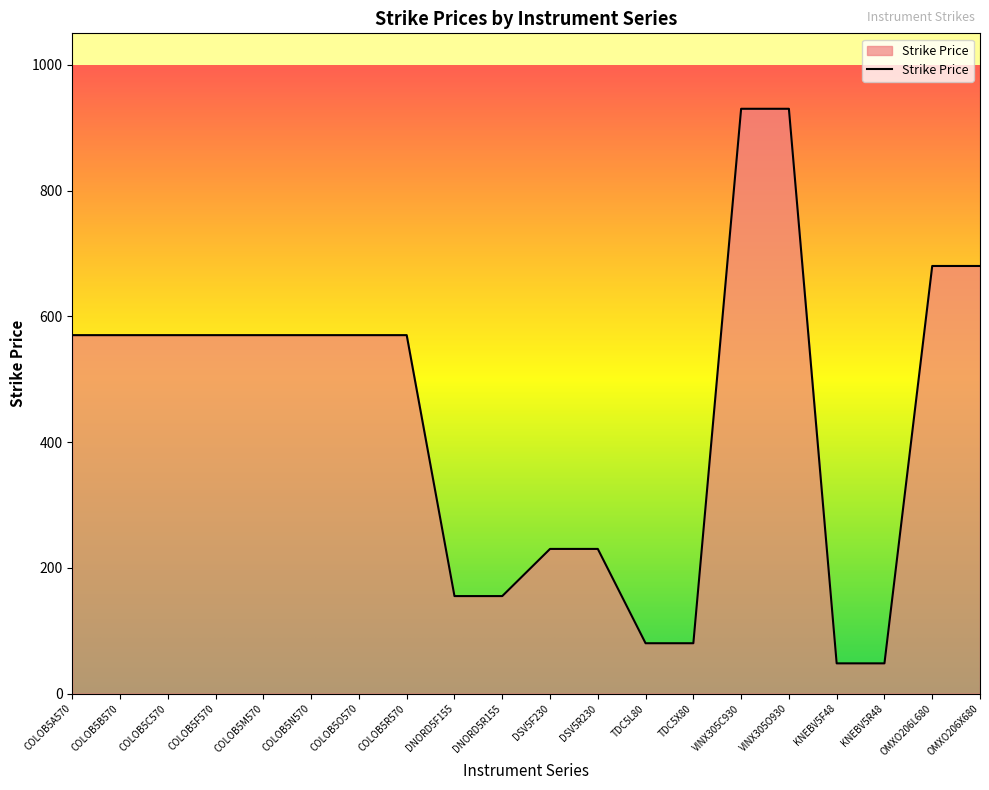

Reading right to left, extract all data points from this chart.

OMXO206X680=680	OMXO206L680=680	KNEBV5R48=48	KNEBV5F48=48	VINX305O930=930	VINX305C930=930	TDC5X80=80	TDC5L80=80	DSV5R230=230	DSV5F230=230	DNORD5R155=155	DNORD5F155=155	COLOB5R570=570	COLOB5O570=570	COLOB5N570=570	COLOB5M570=570	COLOB5F570=570	COLOB5C570=570	COLOB5B570=570	COLOB5A570=570